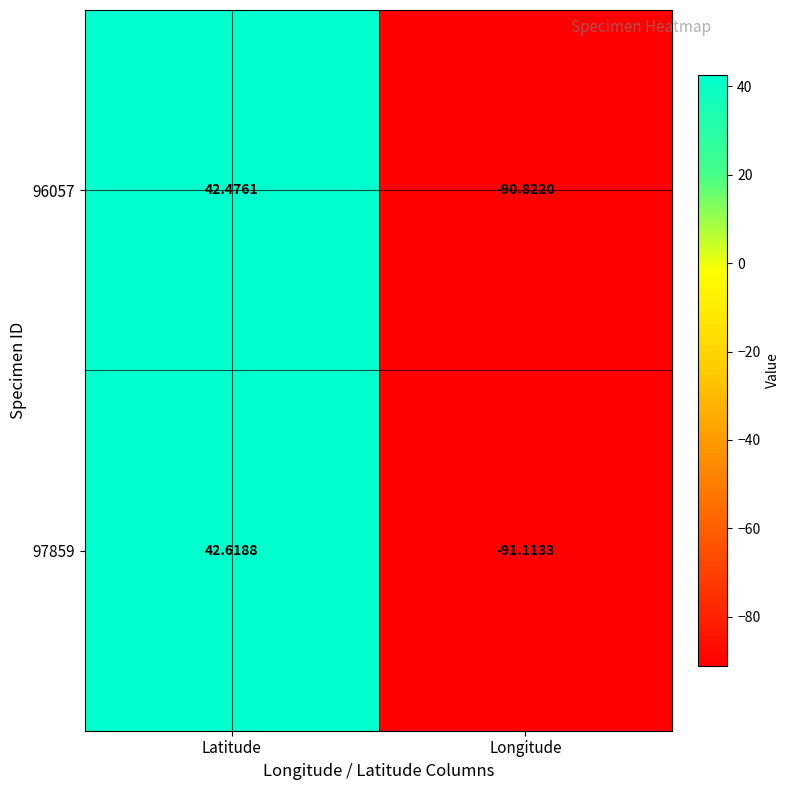

How many distinct data groups are displayed?

2